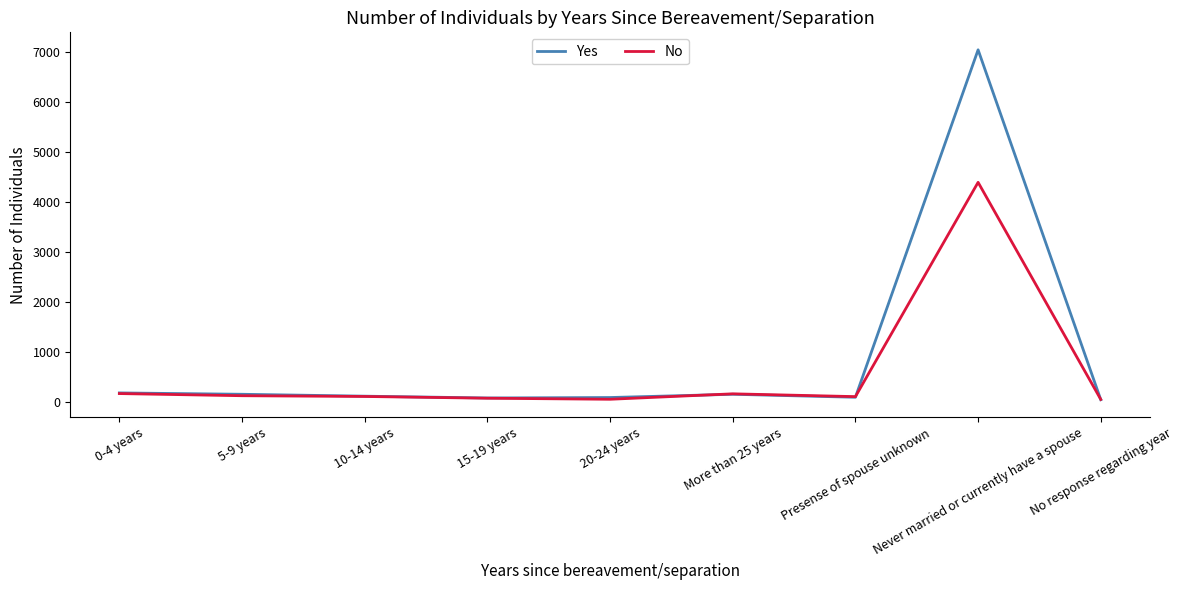

What are all the series names shown in the legend?

Yes, No